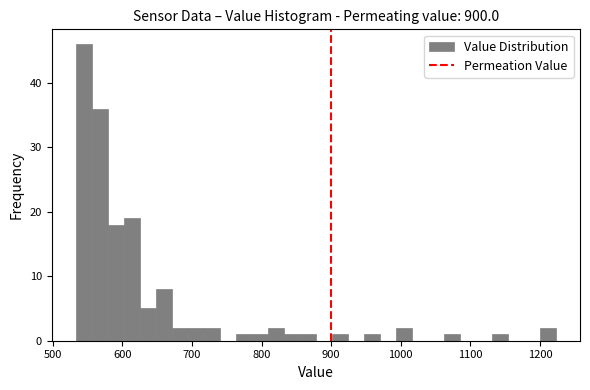

Read against the x-axis, roughly where is the centre of the tallest bar?

540